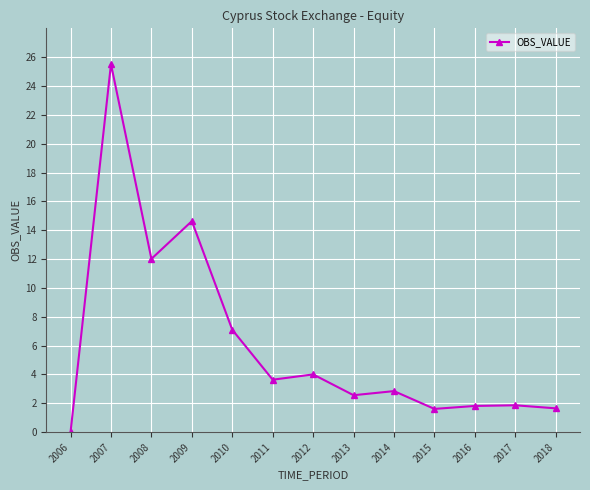

At which category does the data reach its first local valley?

2008